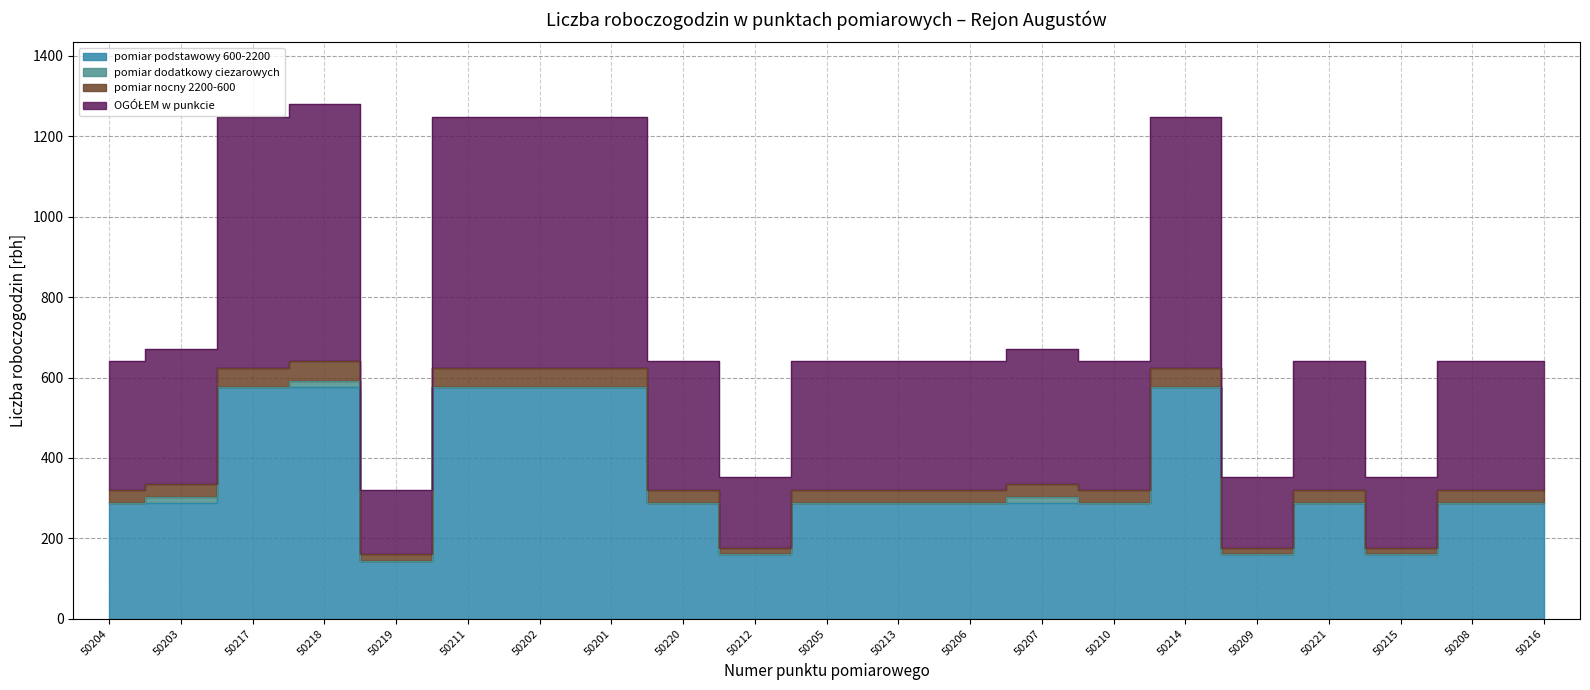

What position from the left is 50219?

5